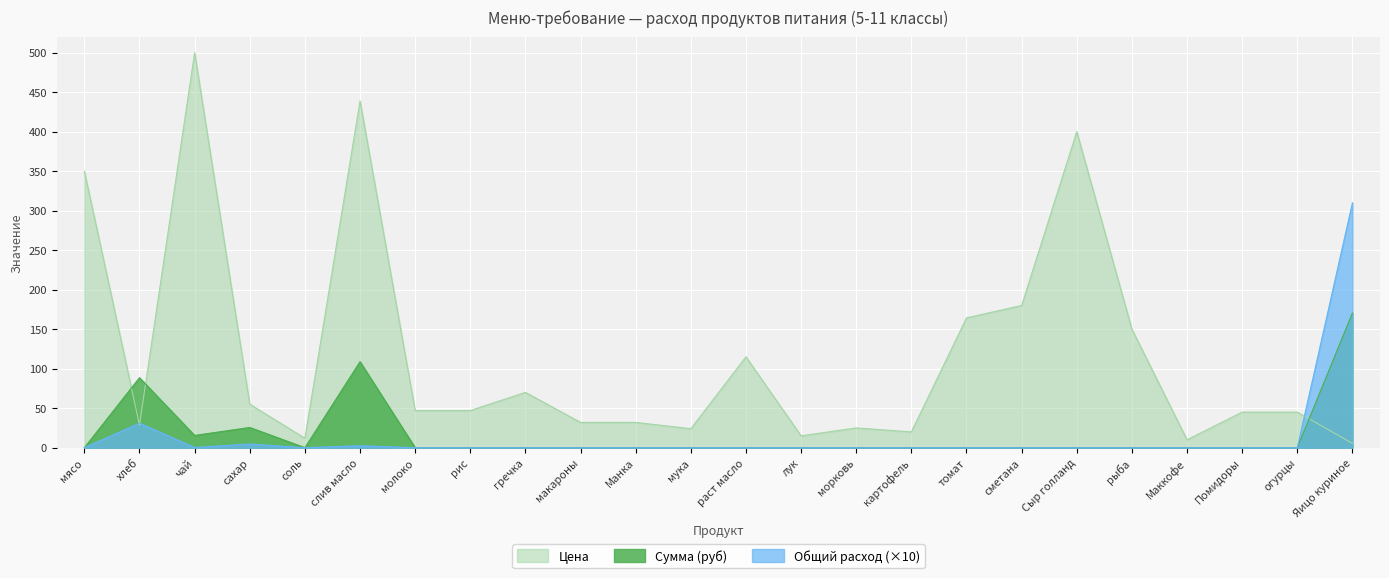

How many lines are shown in the chart?

3